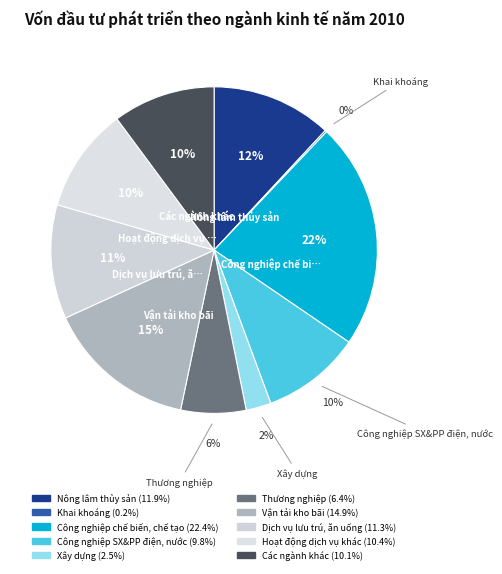

To the nearest percent, what percentage of the pie is Vận tải kho bãi?

15%